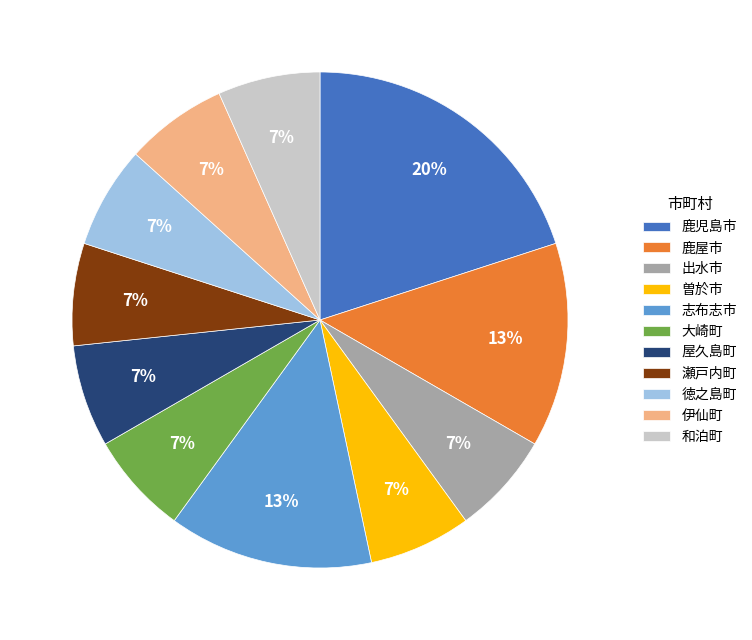

Do 瀬戸内町 and 伊仙町 together represent more than half of the pie?

No